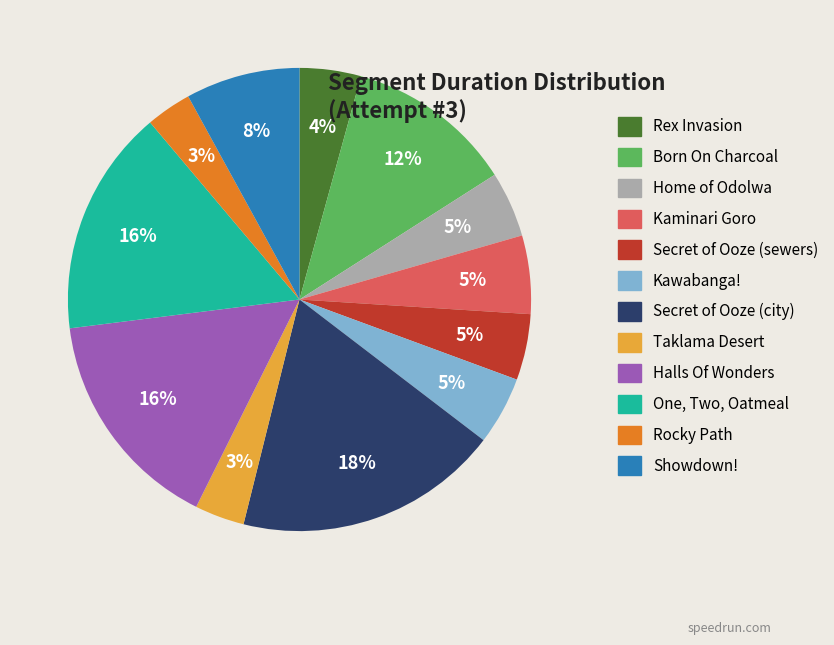

How many slices are in this pie chart?

12